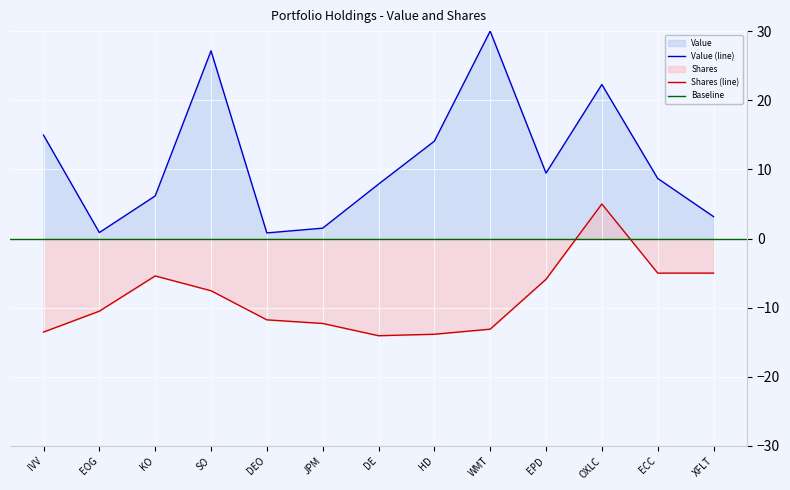

Where is the first local minimum for Value?

EOG